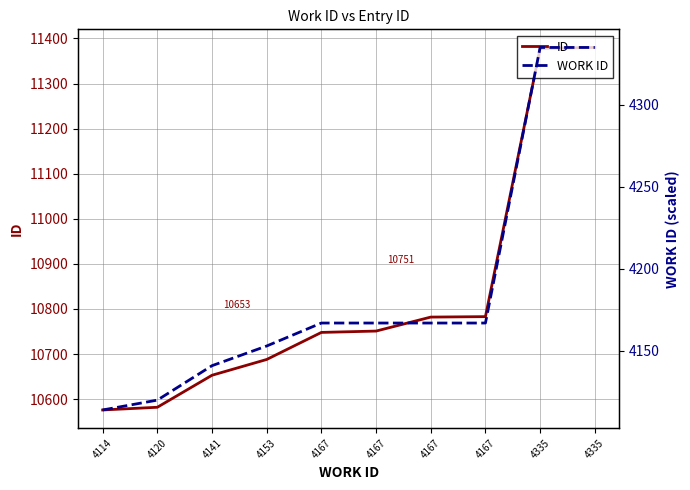

True or false: ID has more than 1 points higher than both neighbors.

False